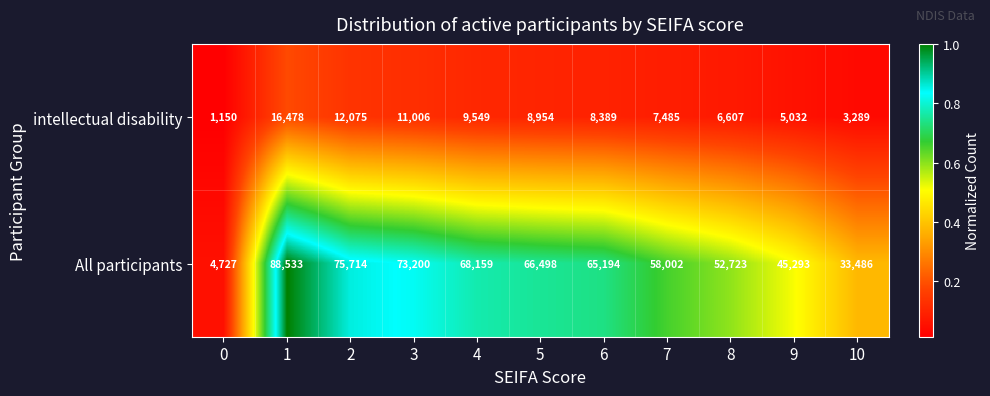

The value of All participants at 10 is 33486. True or false?

True